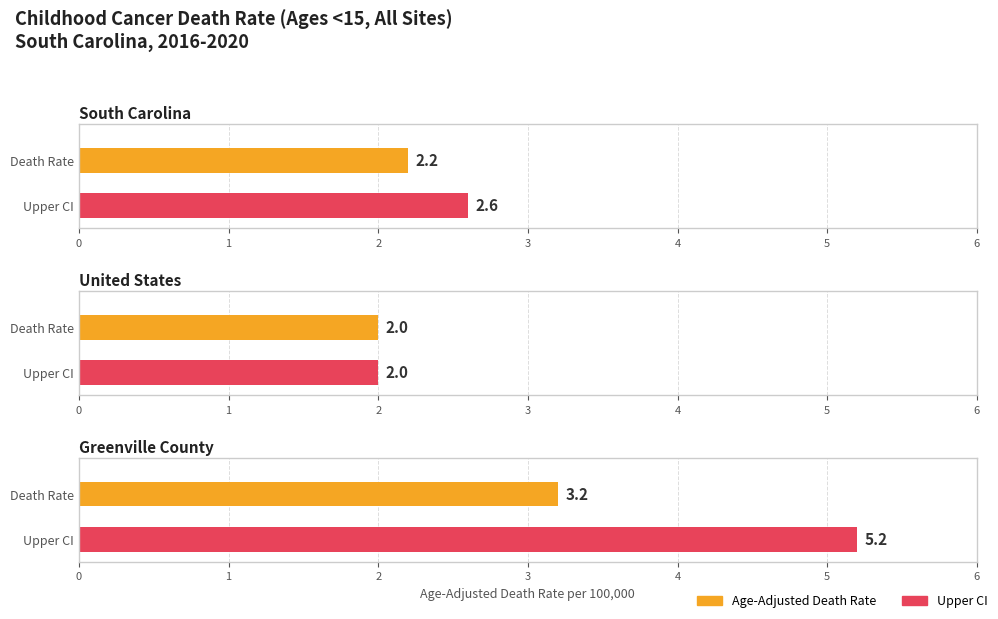

Count the Age-Adjusted Death Rate values in the range 2 to 3.

2